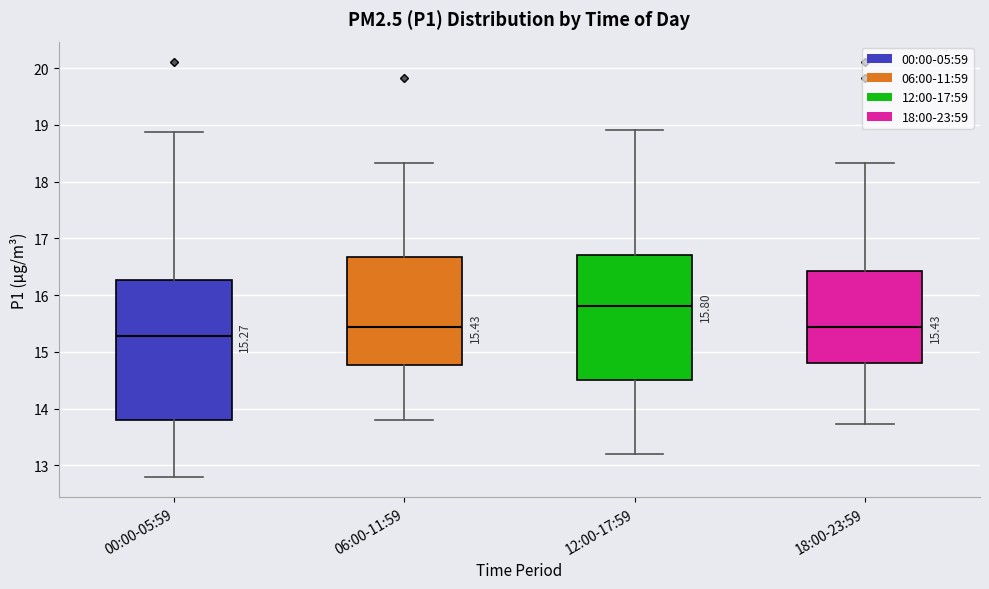

Comparing the boxes themselves (not the whiskers), which one is the tallest?

00:00-05:59